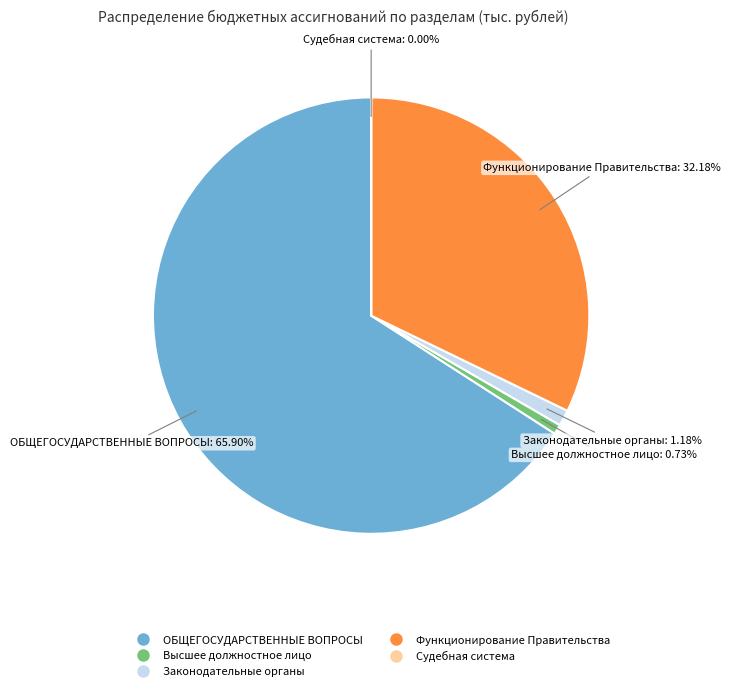

Does any single category account for the majority?

Yes